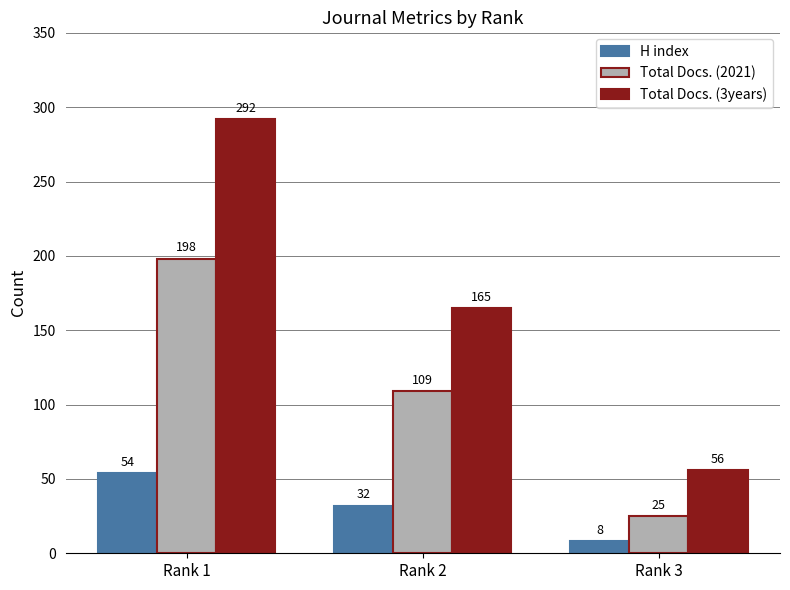

What is the sum of the Total Docs. (2021) values at Rank 2 and Rank 3?

134